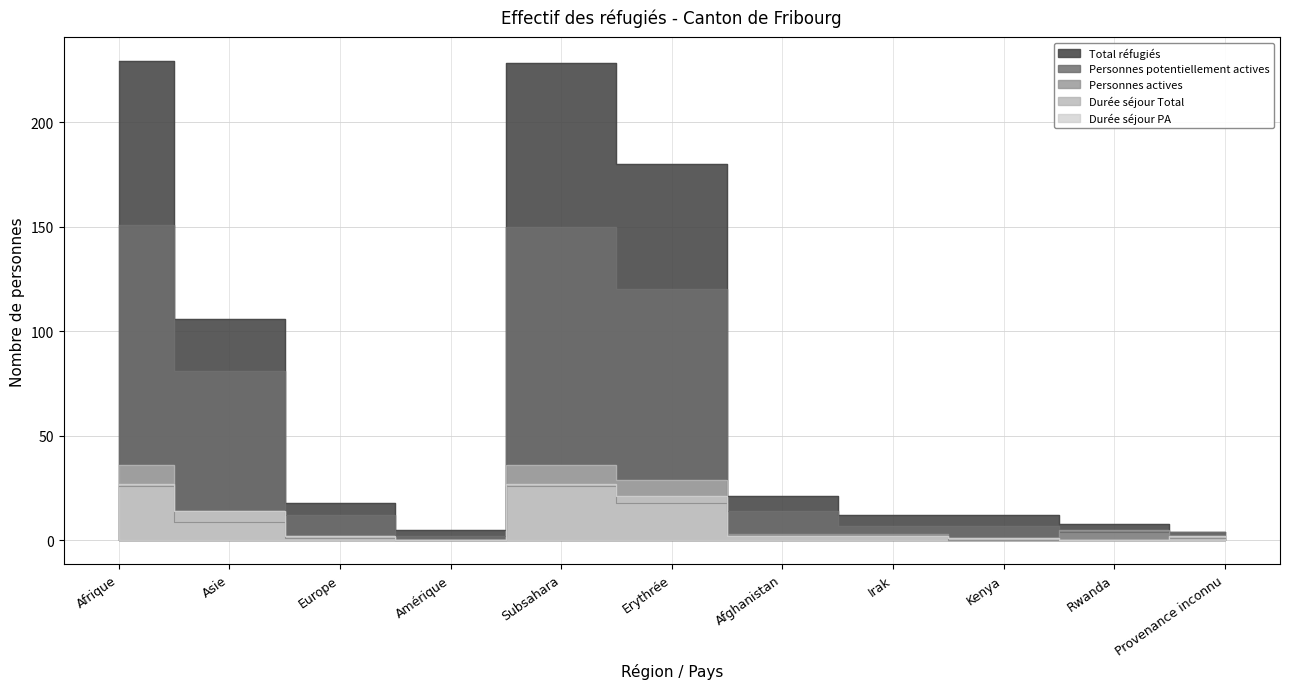

How many interior local peaks does the Total réfugiés series have?

1